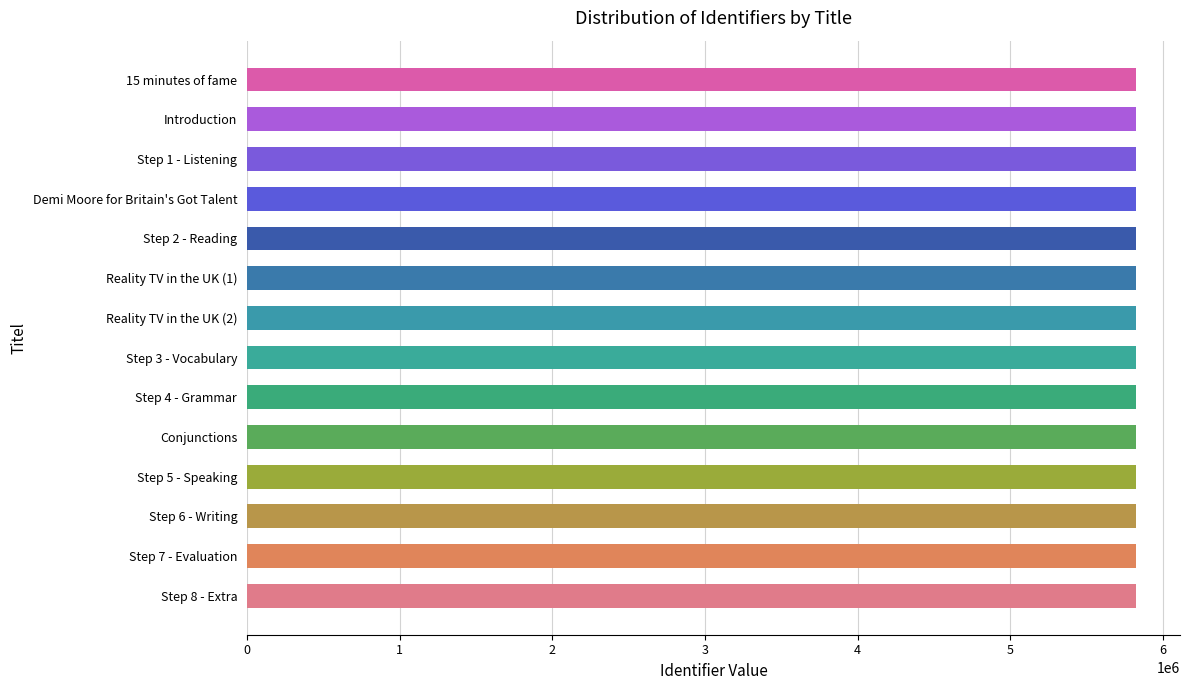

Approximately how many times larger is the value at Step 1 - Listening compared to Step 3 - Vocabulary?

1.0